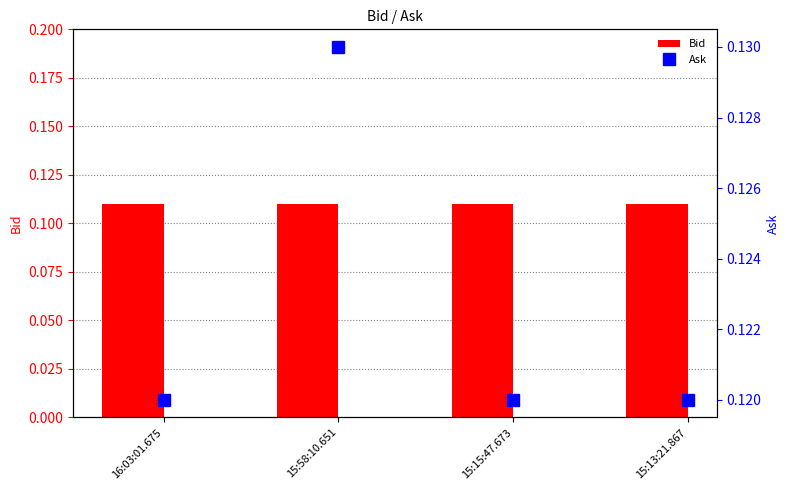

What is the maximum value shown in the chart?

0.1